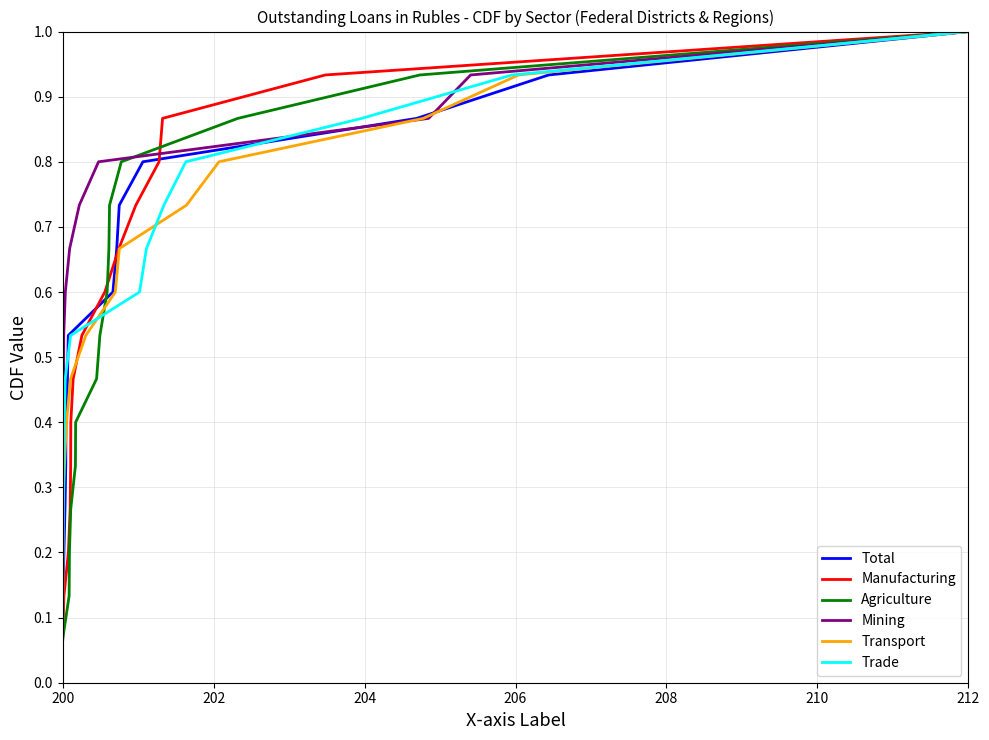

At which label does Trade reach its minimum?

200